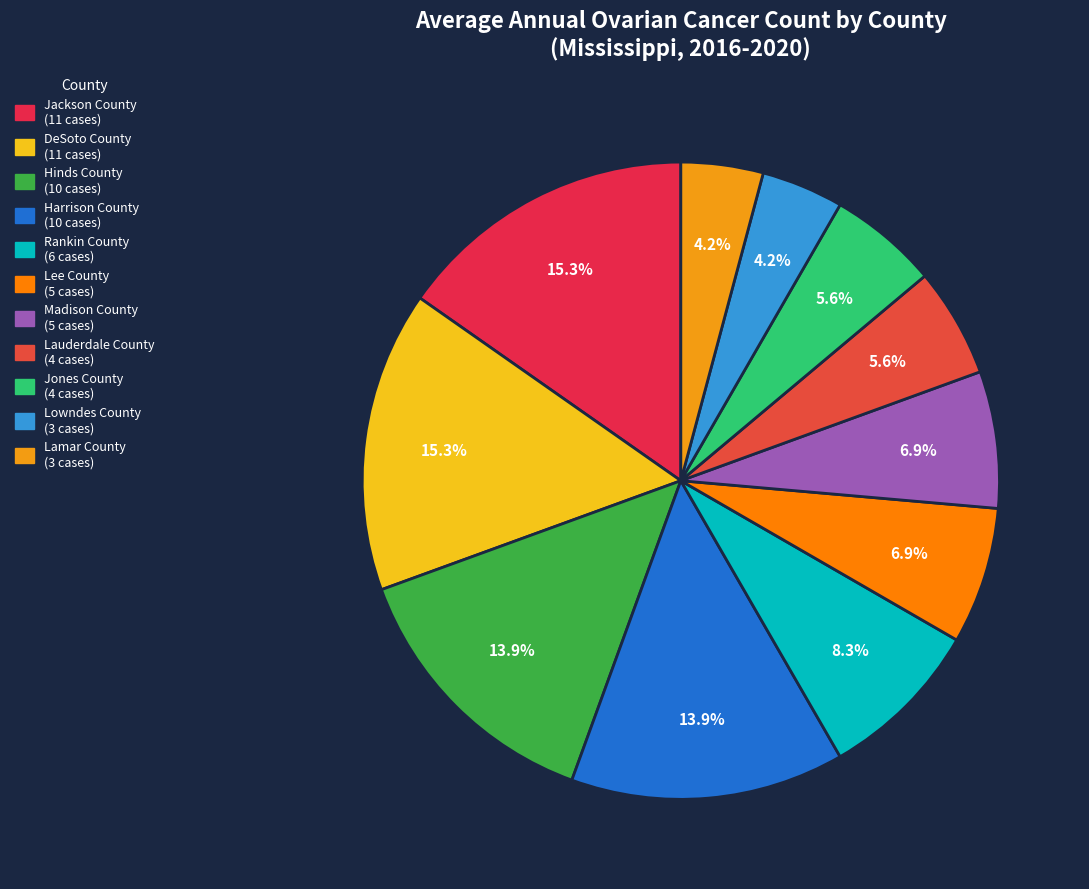

What is the change in value from Hinds County to Madison County?

-5